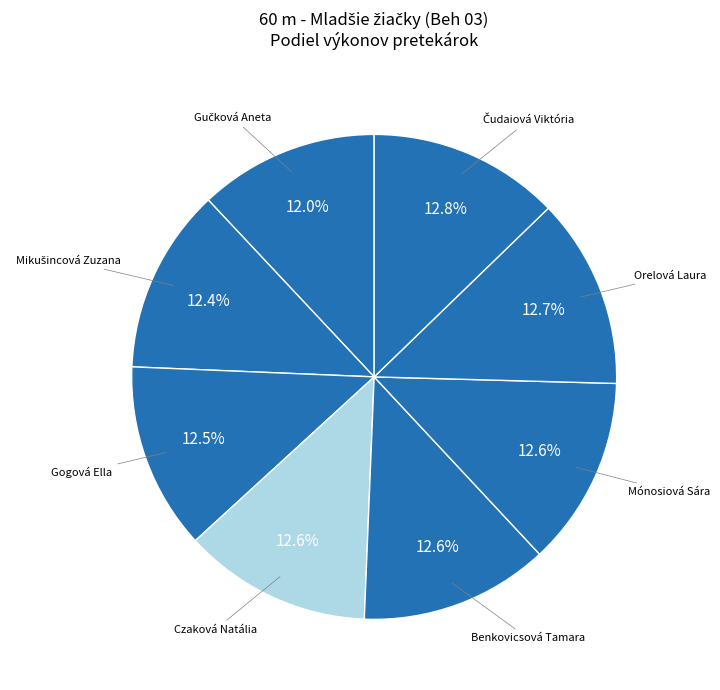

What is the largest slice in the pie chart?

Čudaiová Viktória